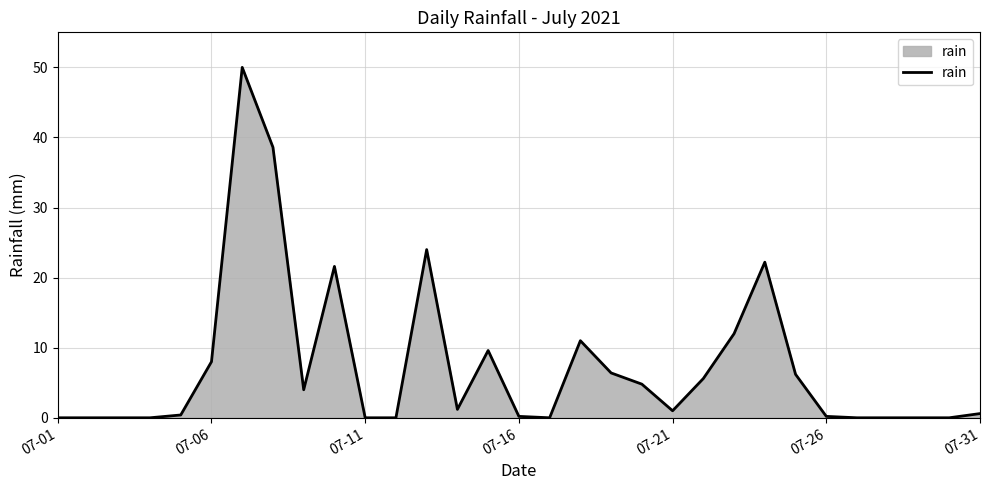

What is the difference between the maximum and minimum values?

50.0